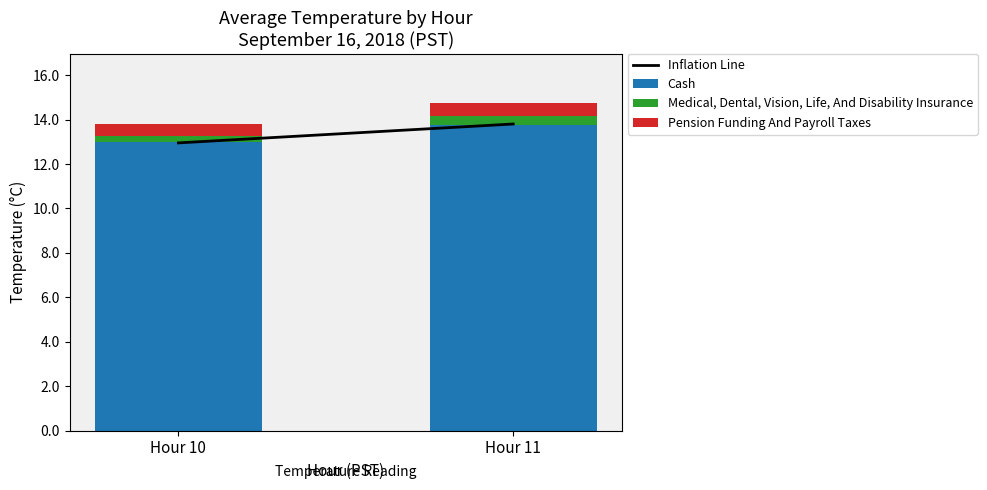

What is the difference between the maximum and minimum values in the Cash series?

0.8